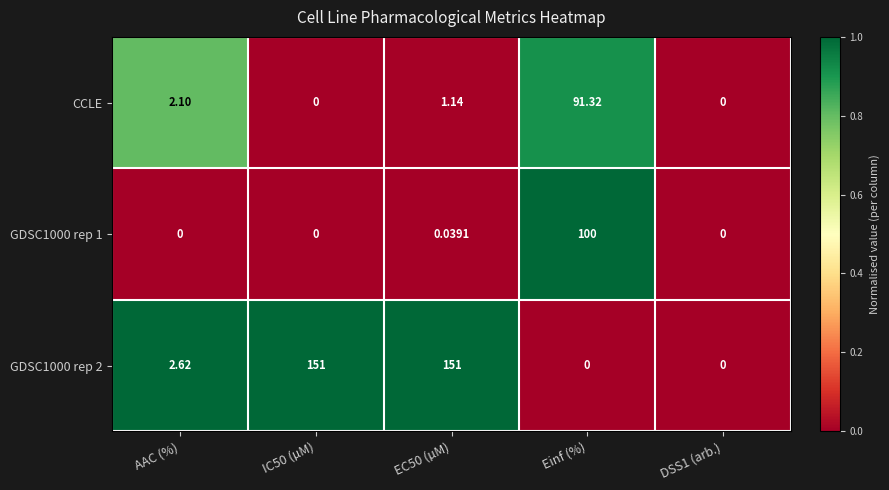

What is the difference between the highest and lowest values at EC50 (µM)?

151.0